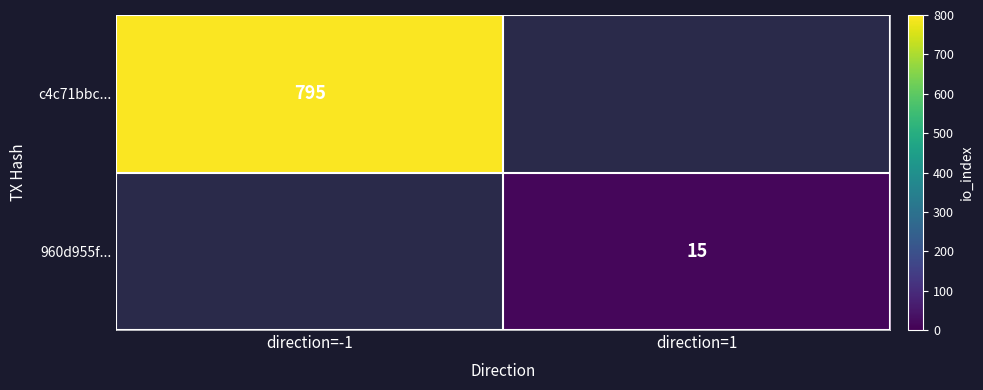

Which category has the highest value across all series?

direction=-1